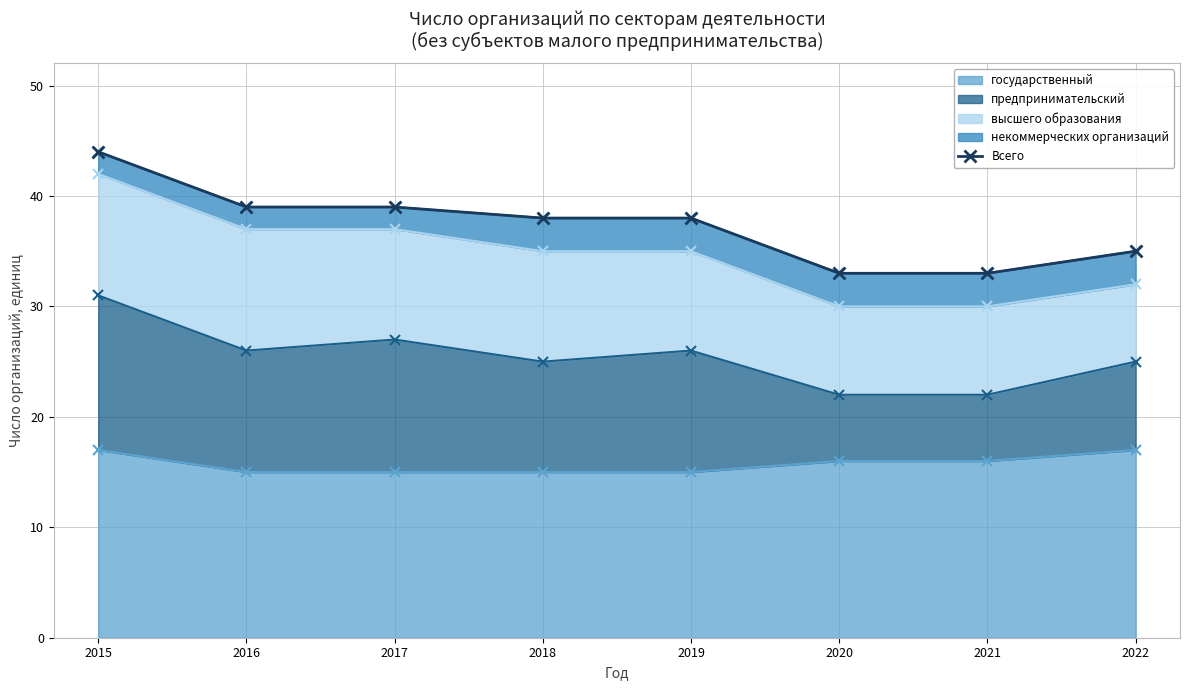

What is the difference between the second highest and second lowest values?

6